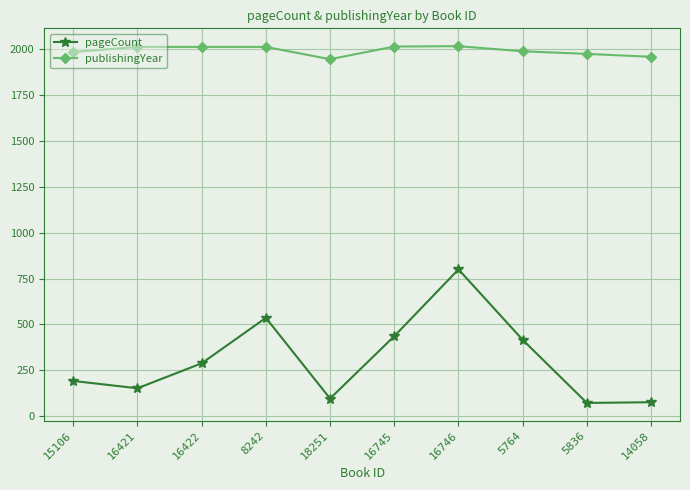

Is it true that publishingYear equals 1946 at 18251?

True